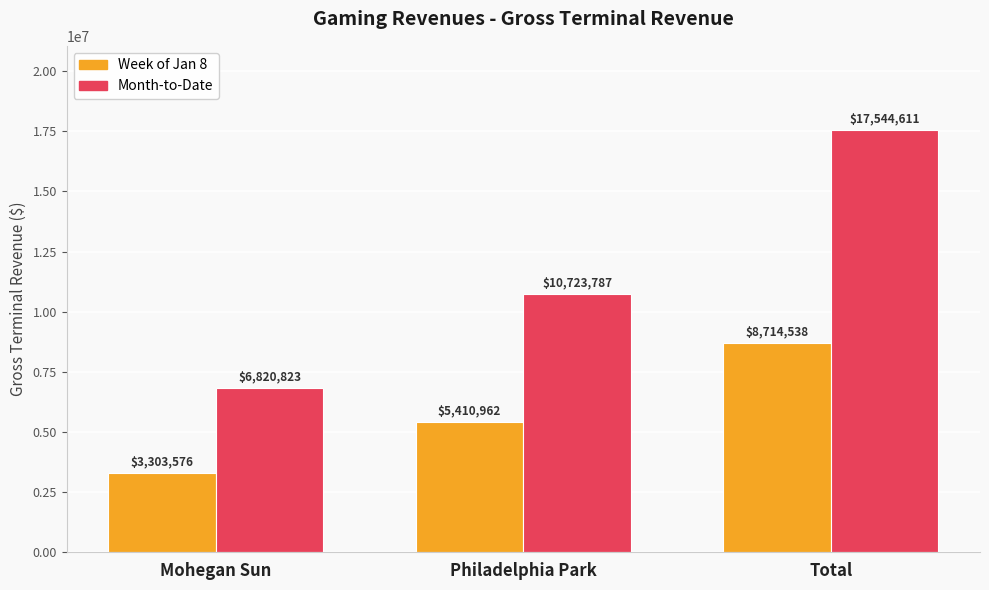

What position from the left is Mohegan Sun?

1